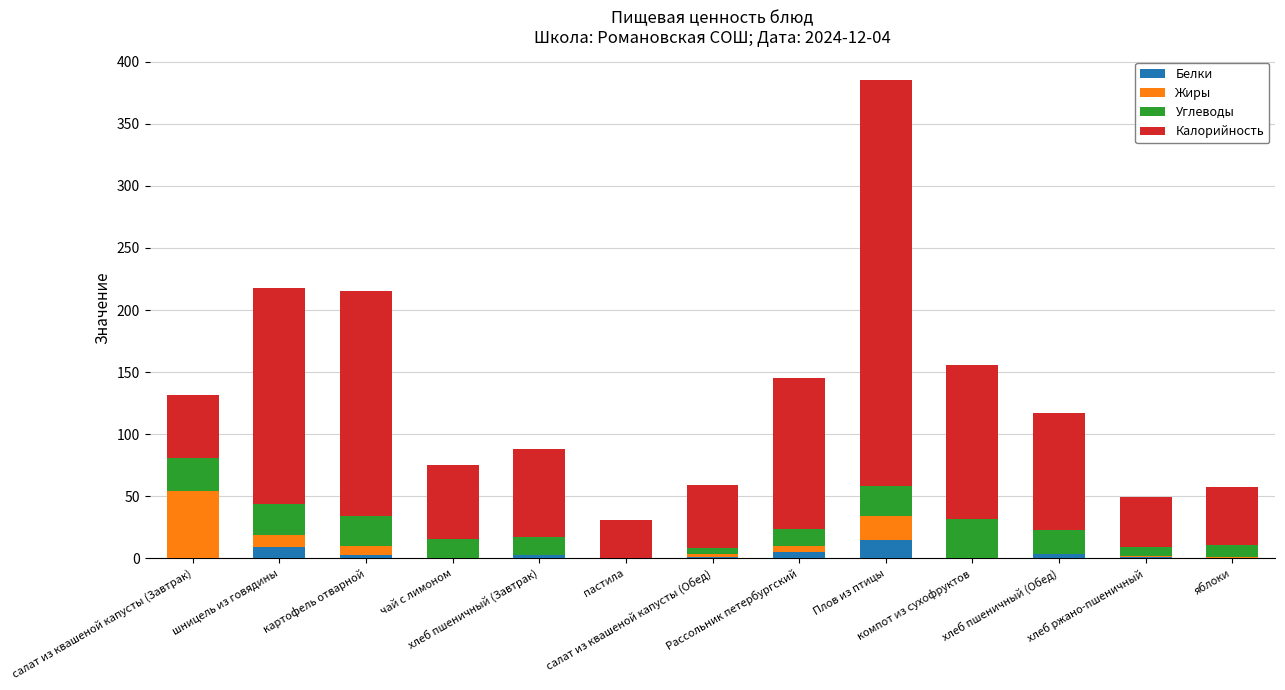

What is the maximum value for Белки?

14.9